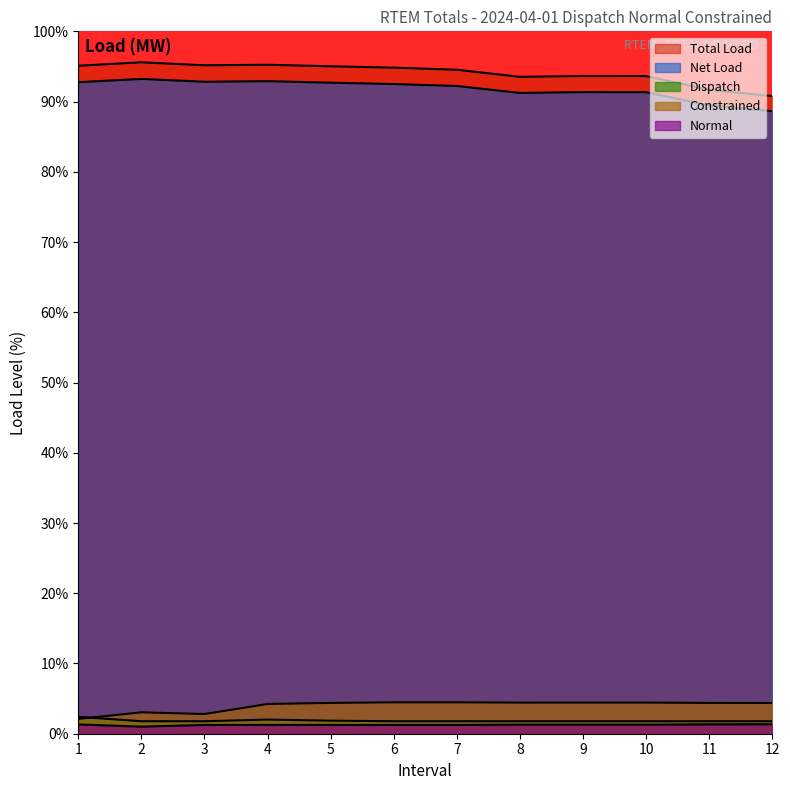

Which has a higher value, 1 or 4?

4